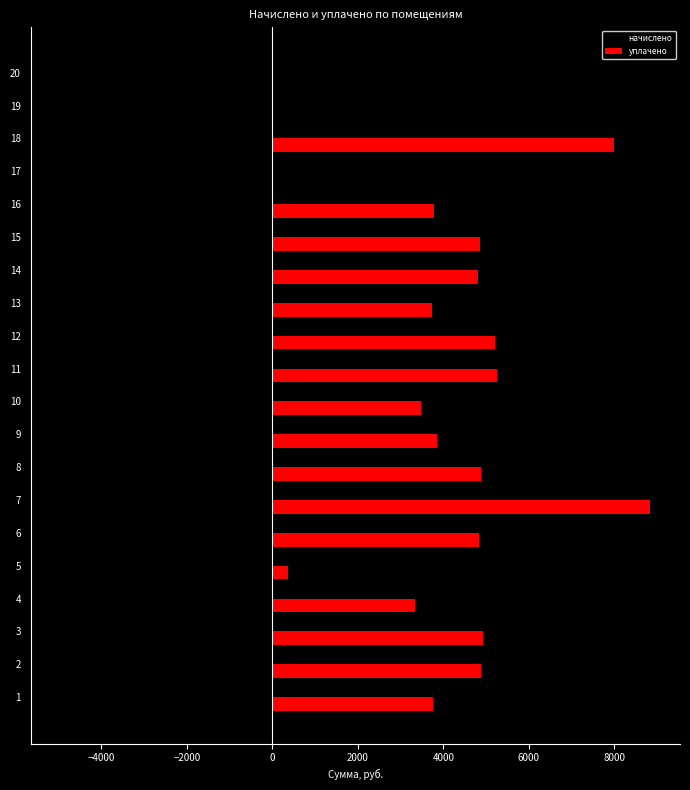

At which category is the sum across all series the highest?

7